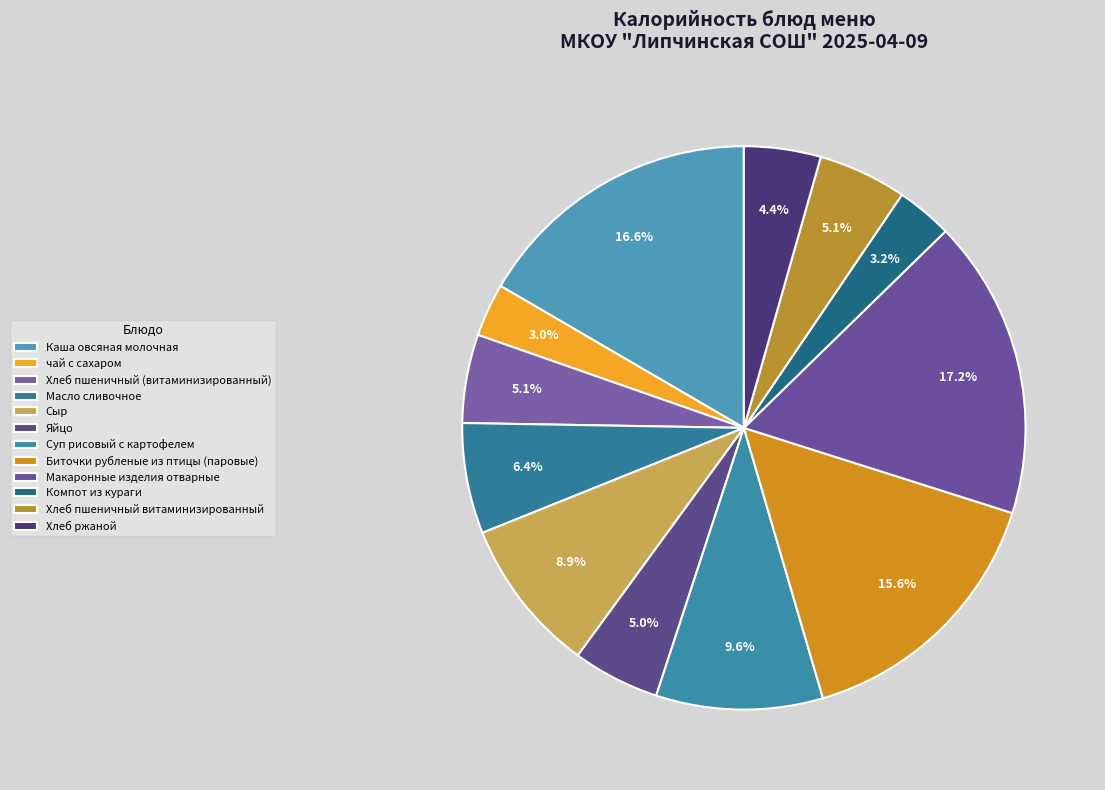

To the nearest percent, what percentage of the pie is Масло сливочное?

6%